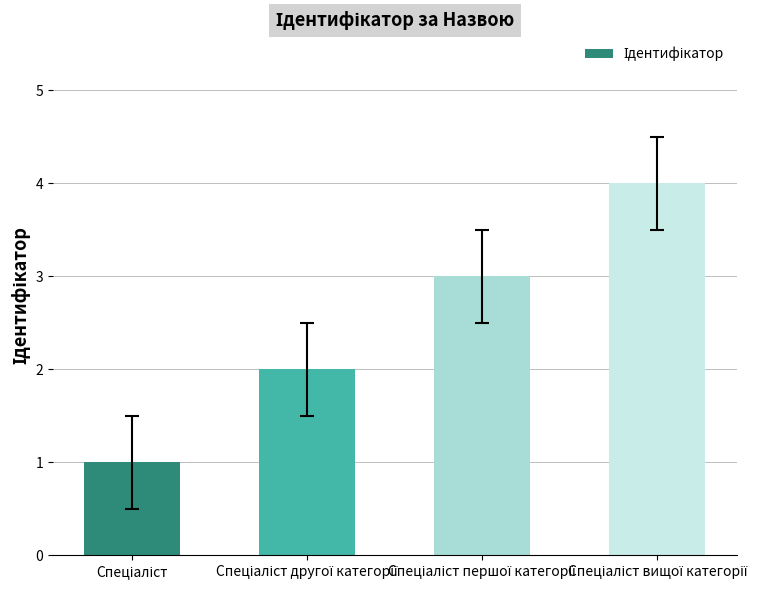

What is the maximum value shown in the chart?

4